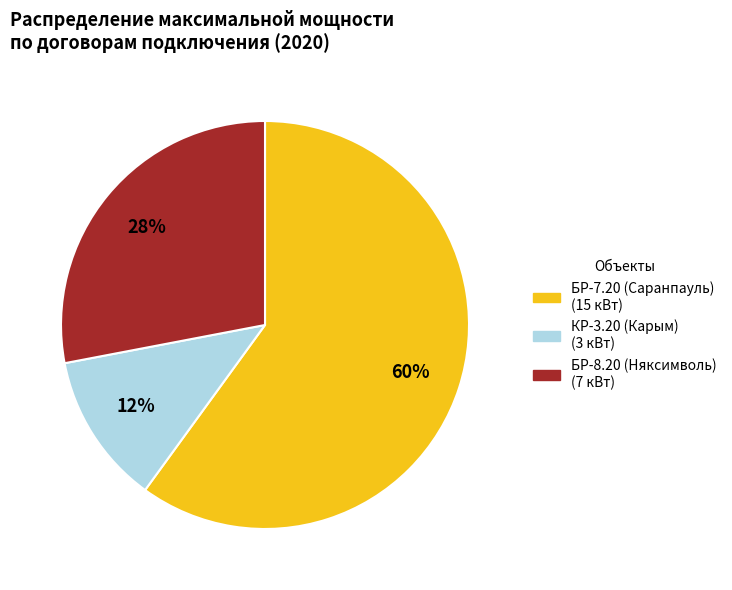

Which category accounts for the majority?

БР-7.20 (Саранпауль)